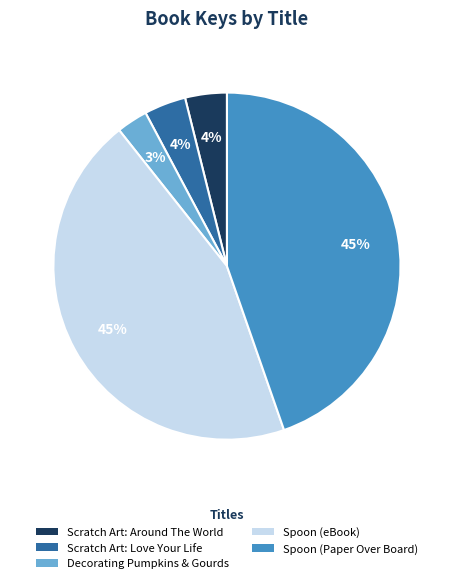

What percentage is the Spoon (Paper Over Board) slice, to the nearest percent?

45%